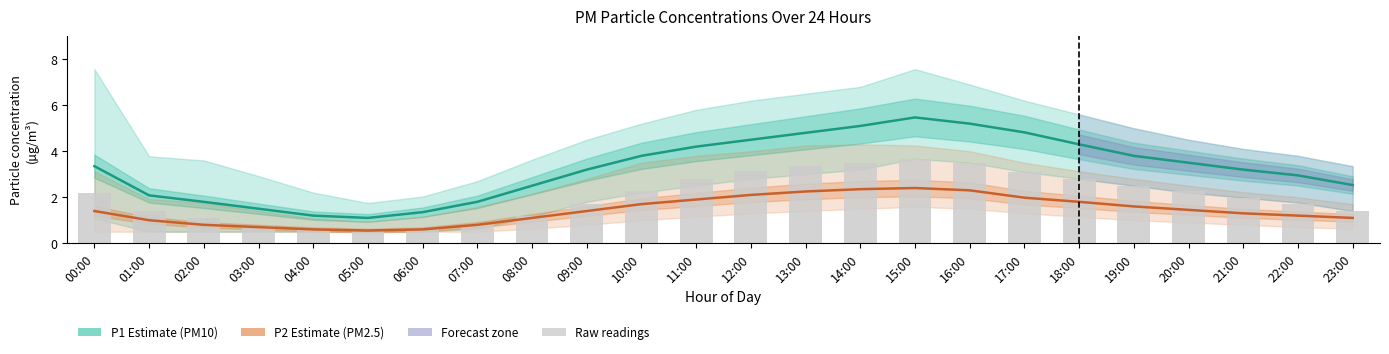

At how many categories does at least one series exceed 1?

24